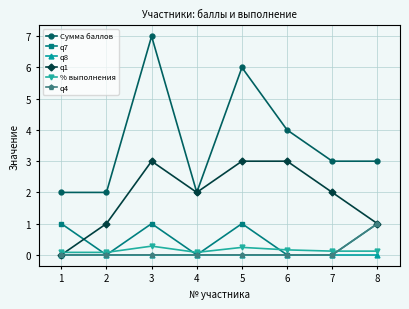

True or false: Сумма баллов has a value of 4.0 at 6.

True